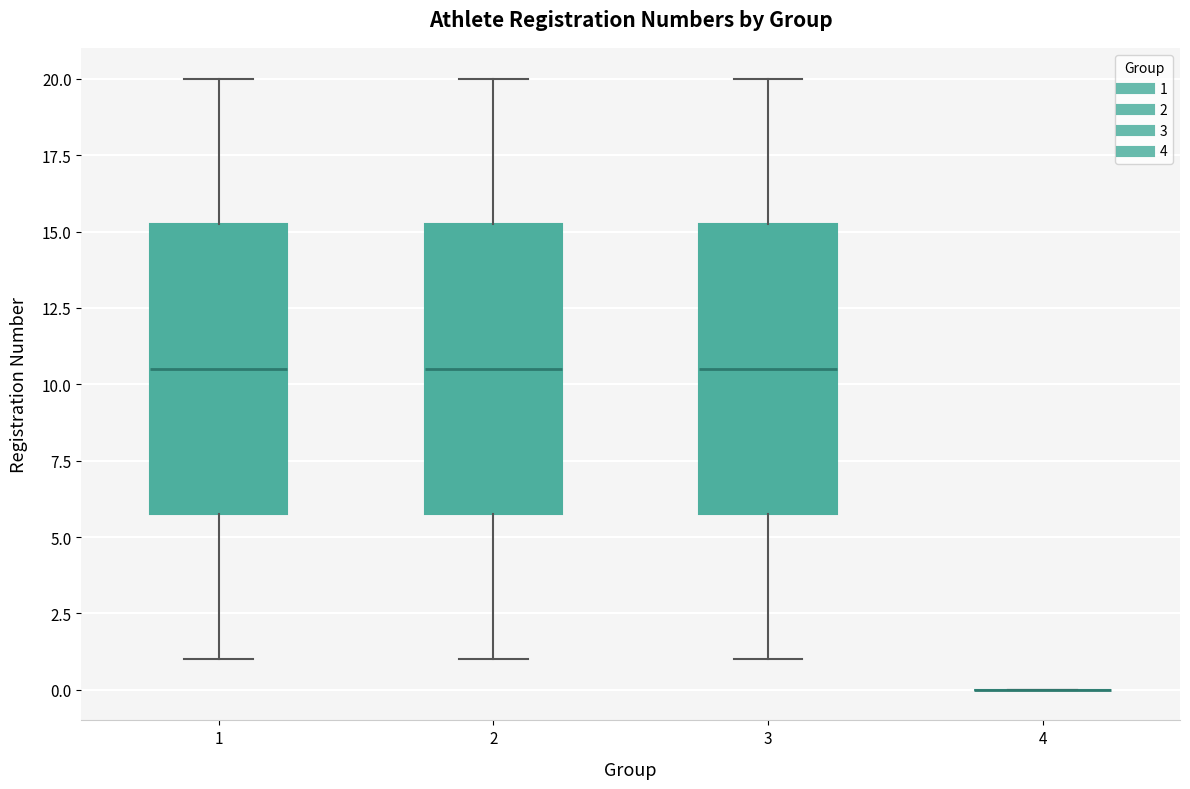

Where does the median line of the box at x = 3 sit on the y-axis? The values are not printed on the chart, so give them approximately, as read against the axis.

10.5